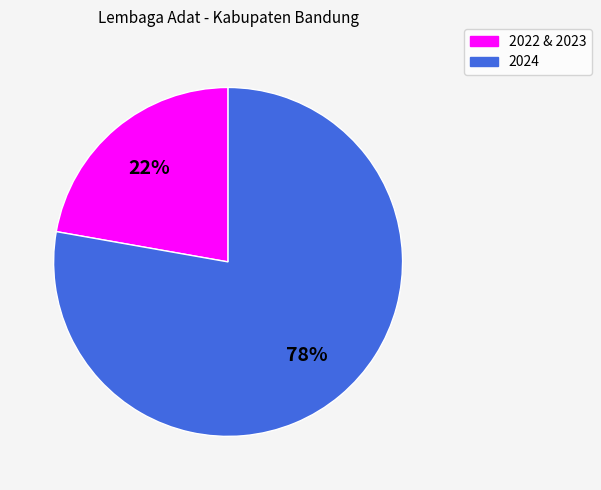

What is the largest slice in the pie chart?

2024